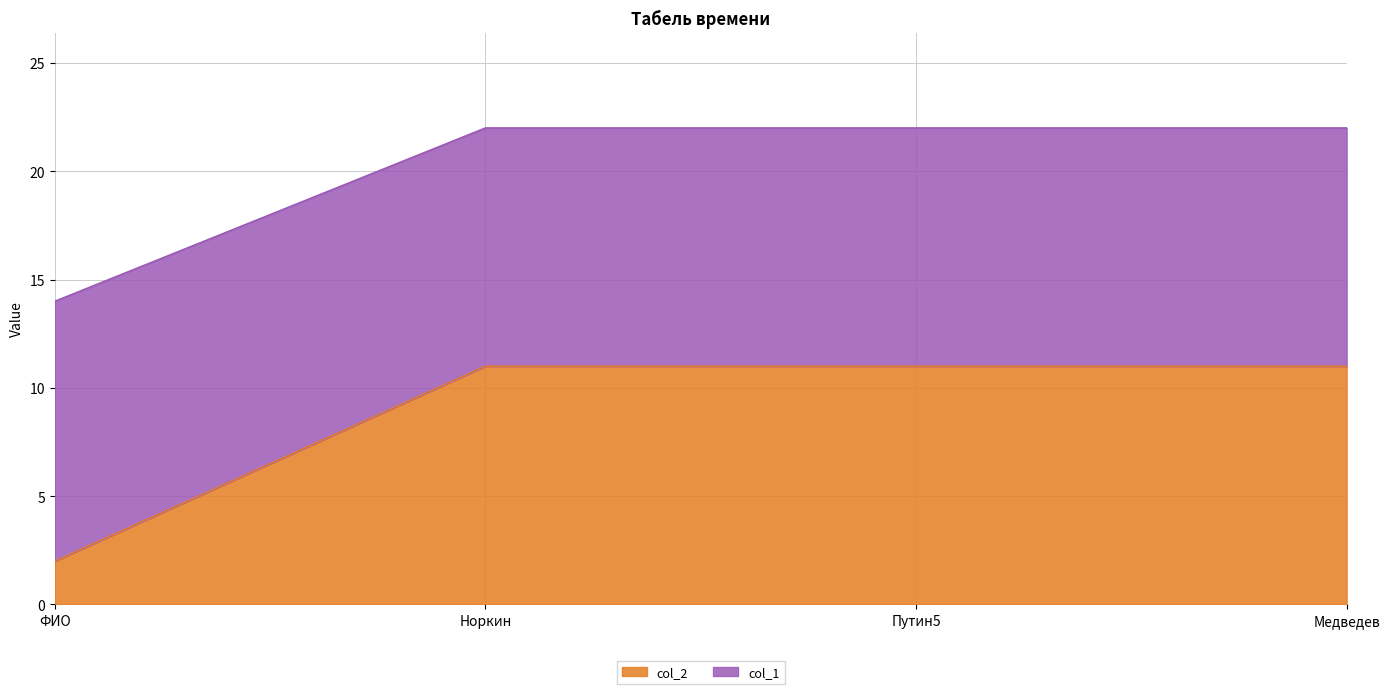

What is the spread (max minus min) of values at Норкин?

11